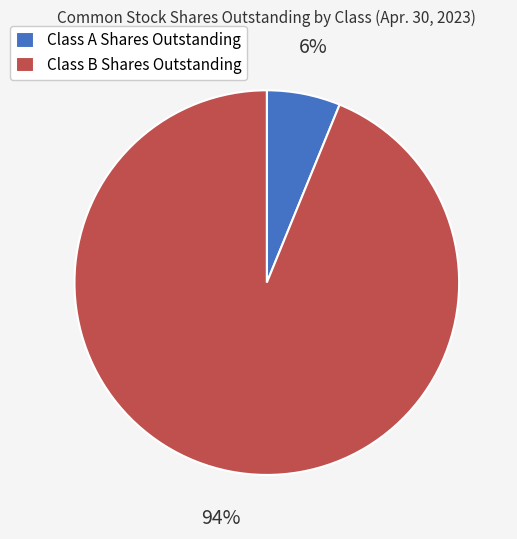

Approximately how many times larger is the value at Class A Shares Outstanding compared to Class B Shares Outstanding?

0.1